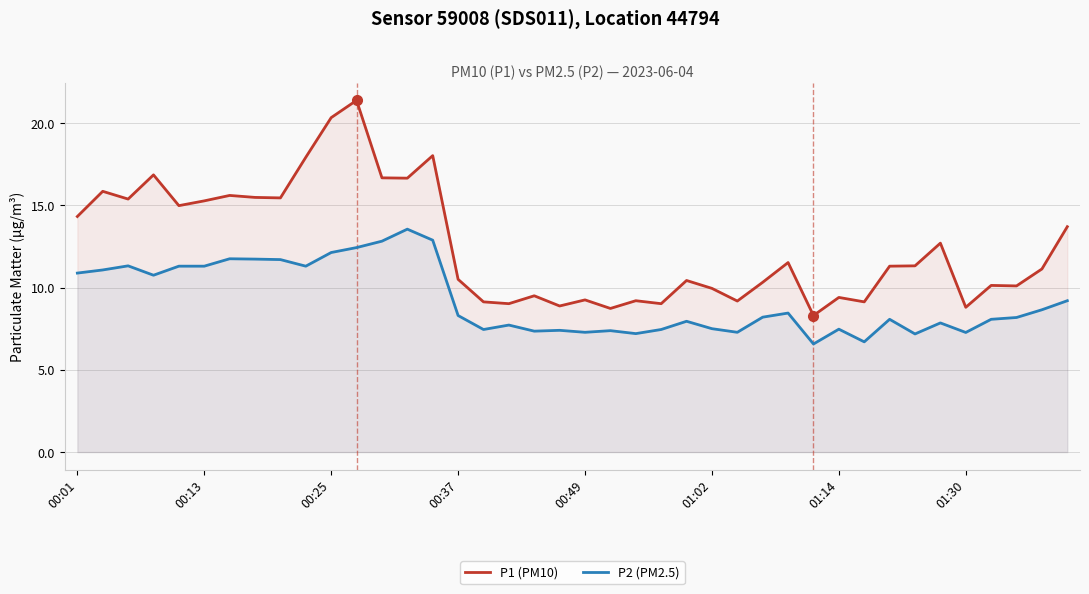

Which series has the largest total across all categories?

P1 (PM10)